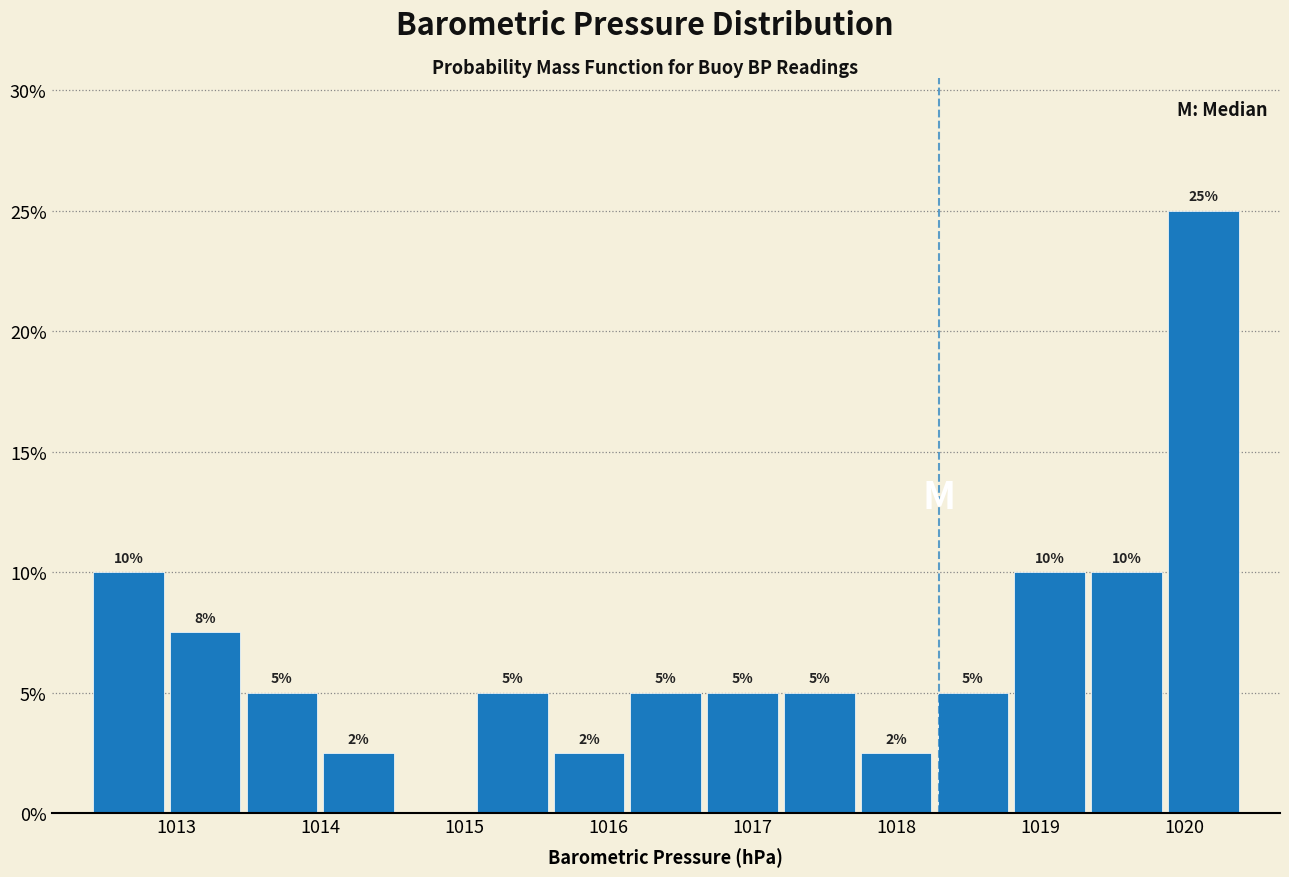

Over which range of the x-axis is the bar tallest?

1019.9 to 1020.4